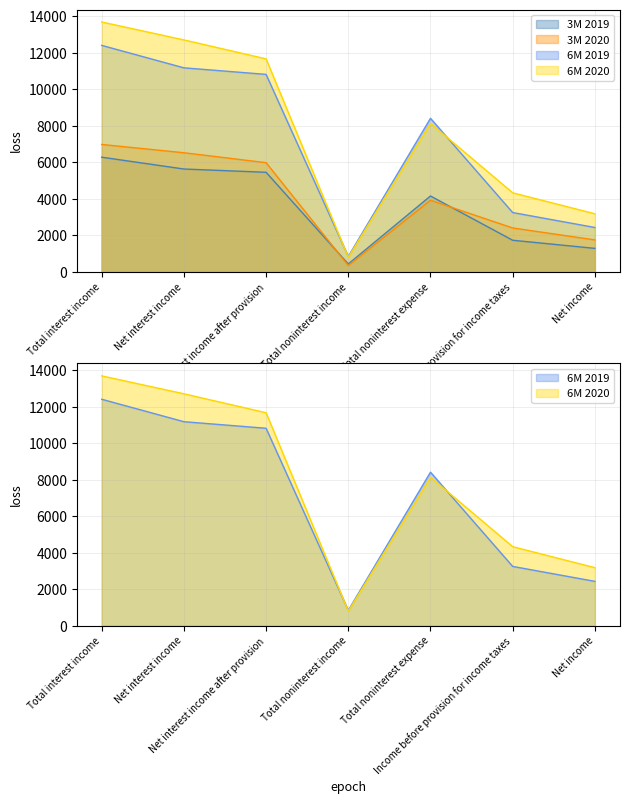

True or false: 3M 2019 and 6M 2019 cross at least once.

False